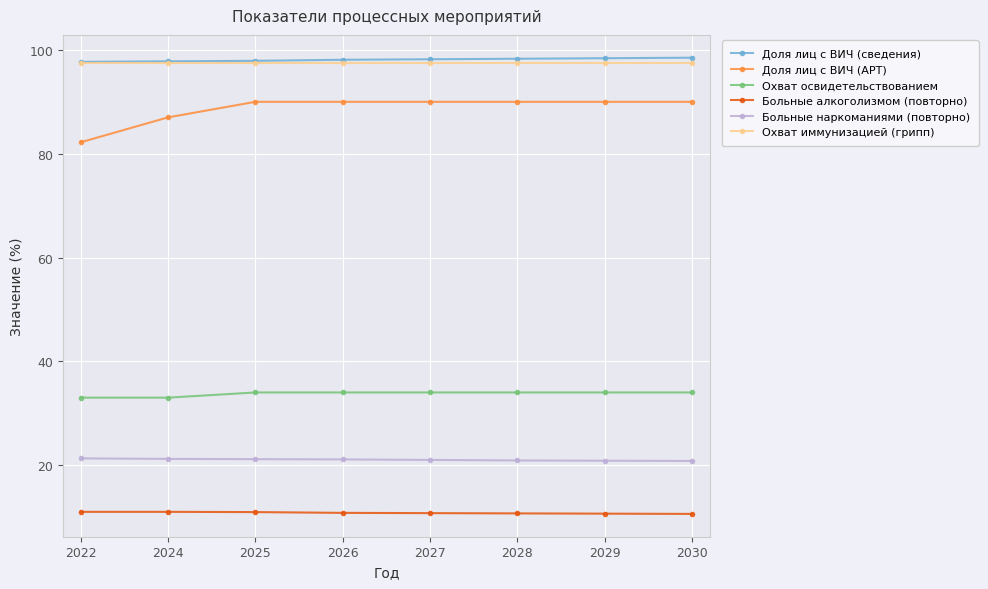

At how many categories does at least one series exceed 39?

8